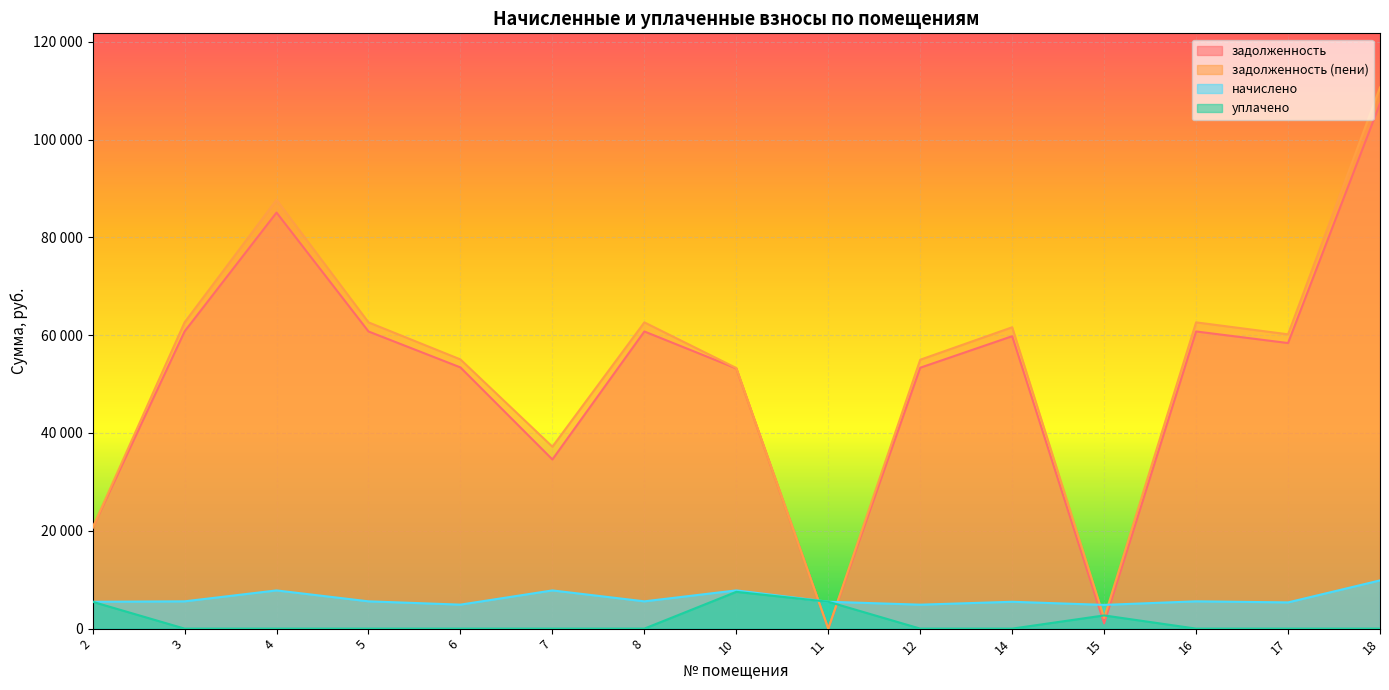

Rank the series by their maximum value, from lowest to highest.

уплачено, начислено, задолженность, задолженность (пени)